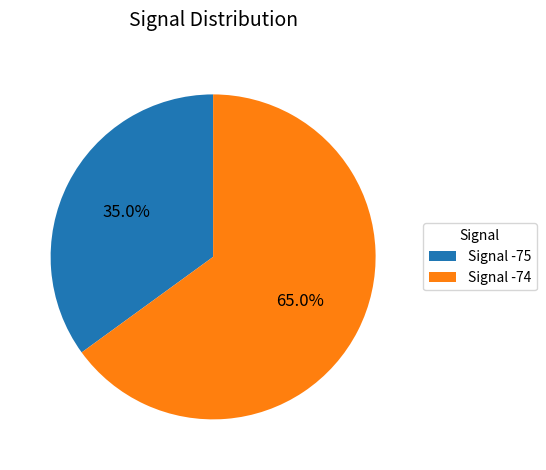

Count the number of slices in the pie.

2